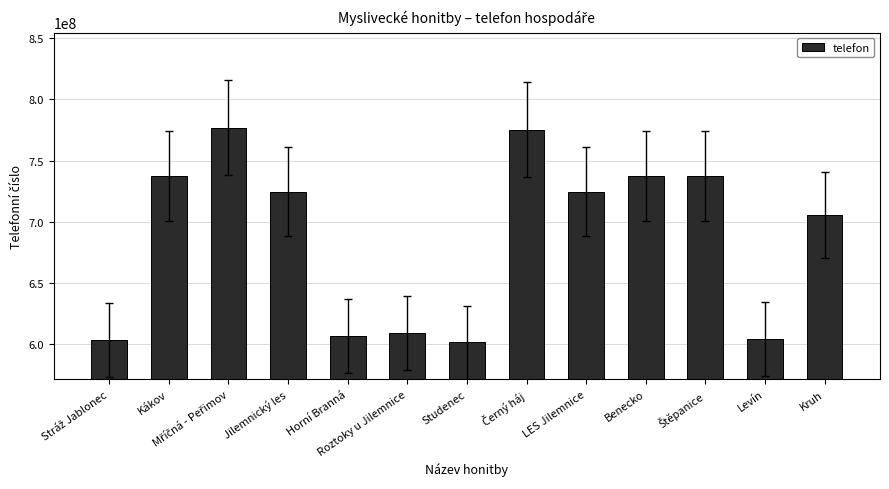

What position from the right is Roztoky u Jilemnice?

8